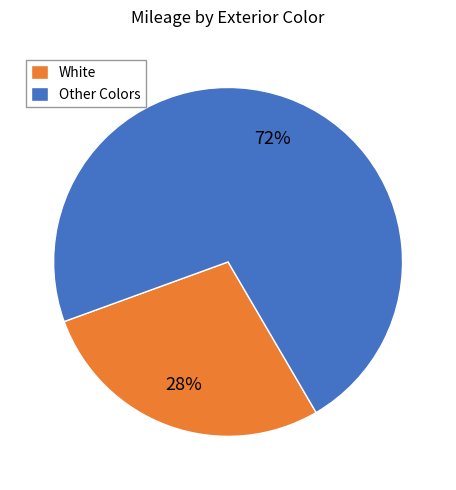

Is it true that White is 34% of the pie?

False